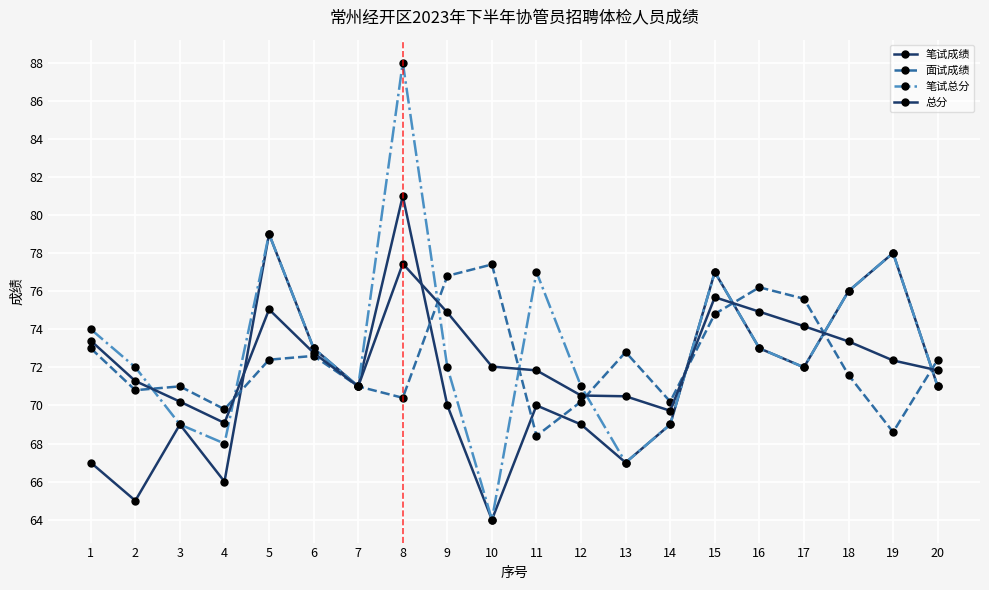

How many data points does each series have?

20